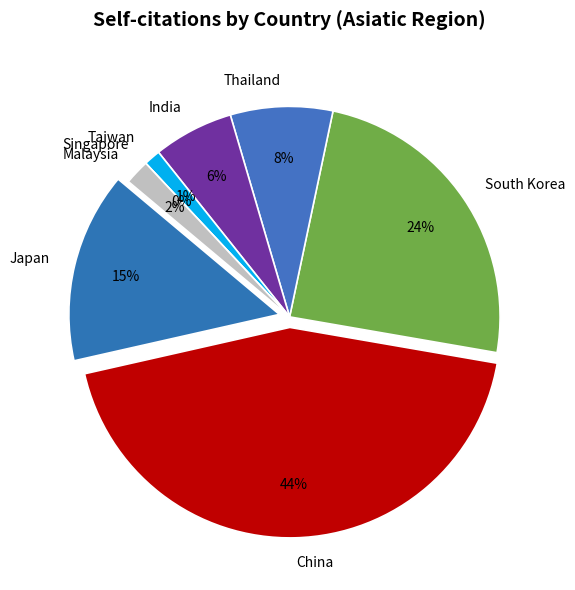

Does any single category account for the majority?

No